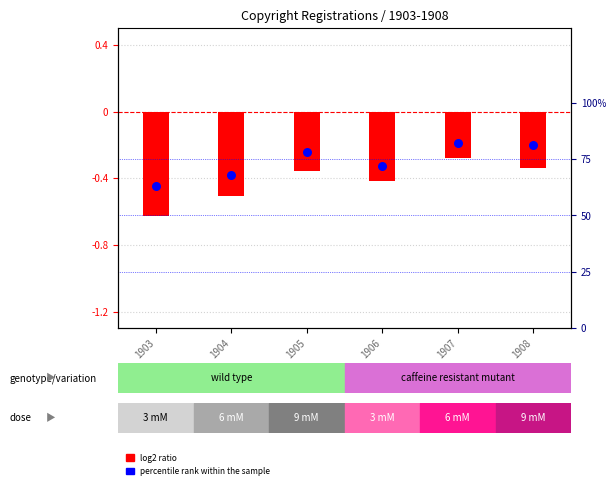

At which category is the sum across all series the highest?

1907